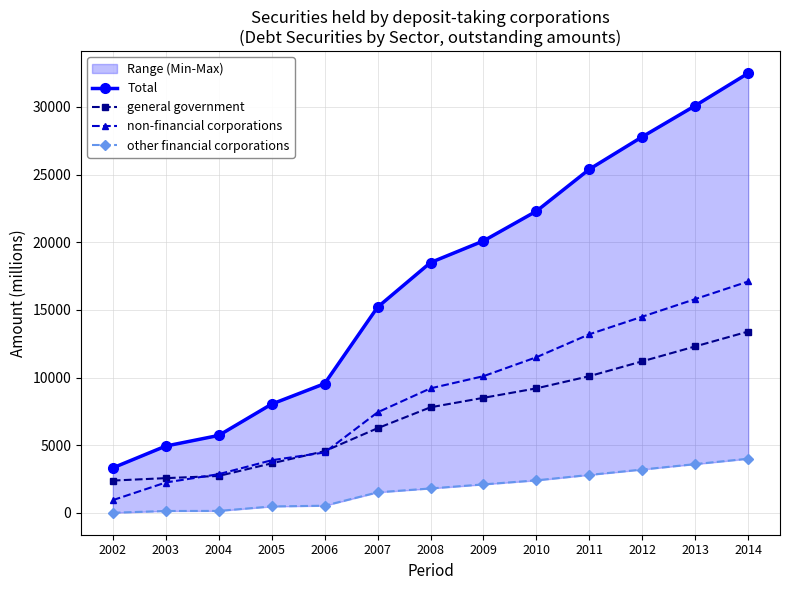

Does the chart have visible grid lines?

Yes